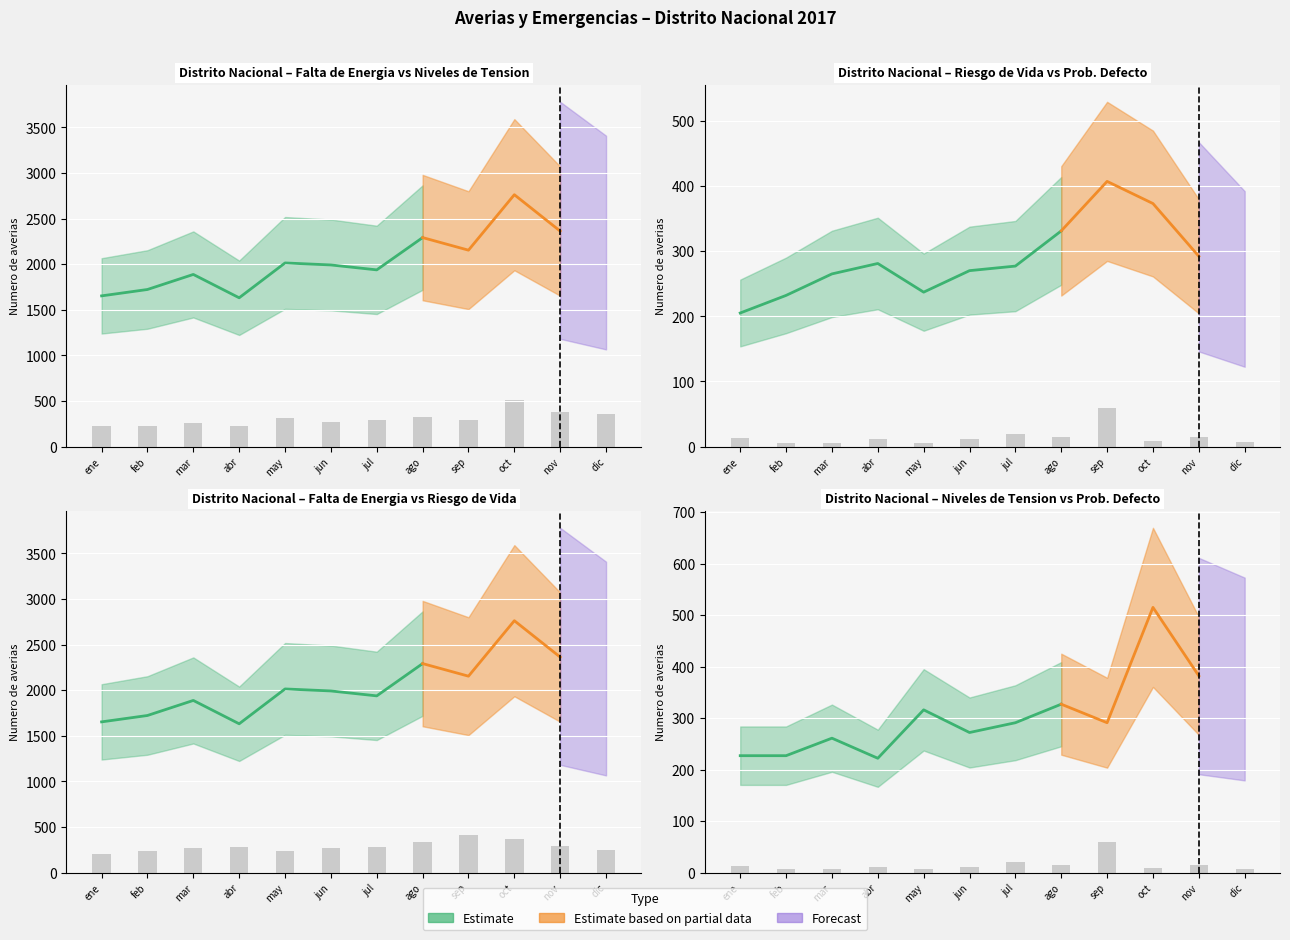

What is the smallest value displayed?

6